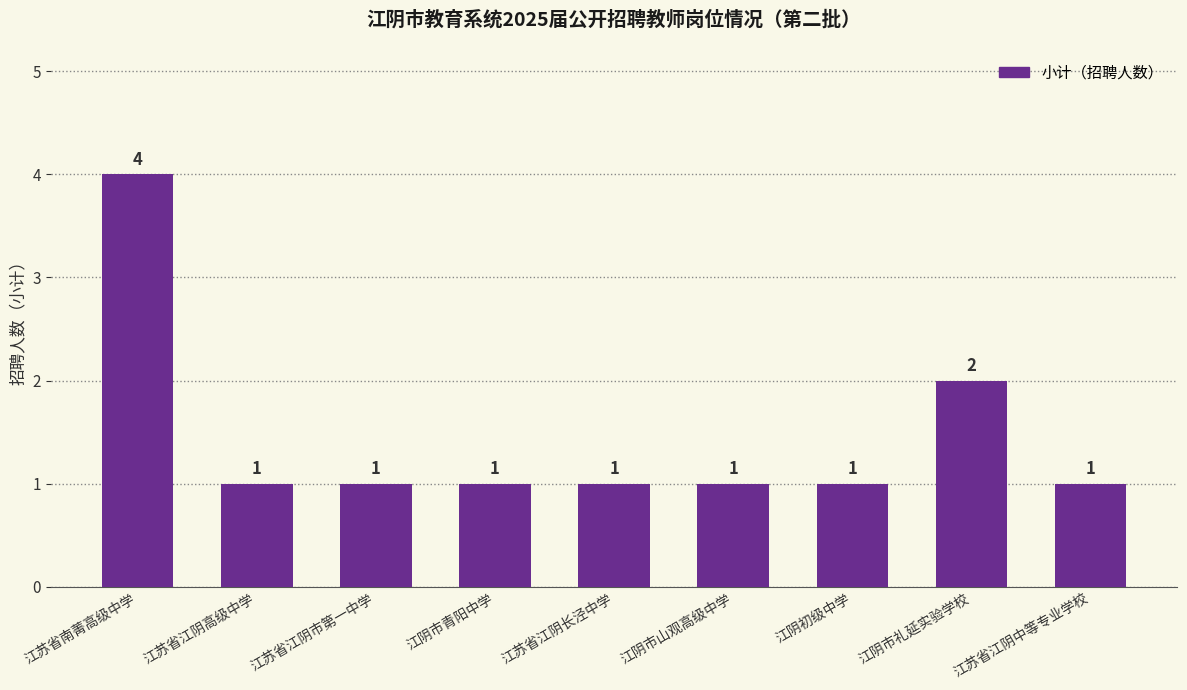

What position from the right is 江苏省江阴市第一中学?

7